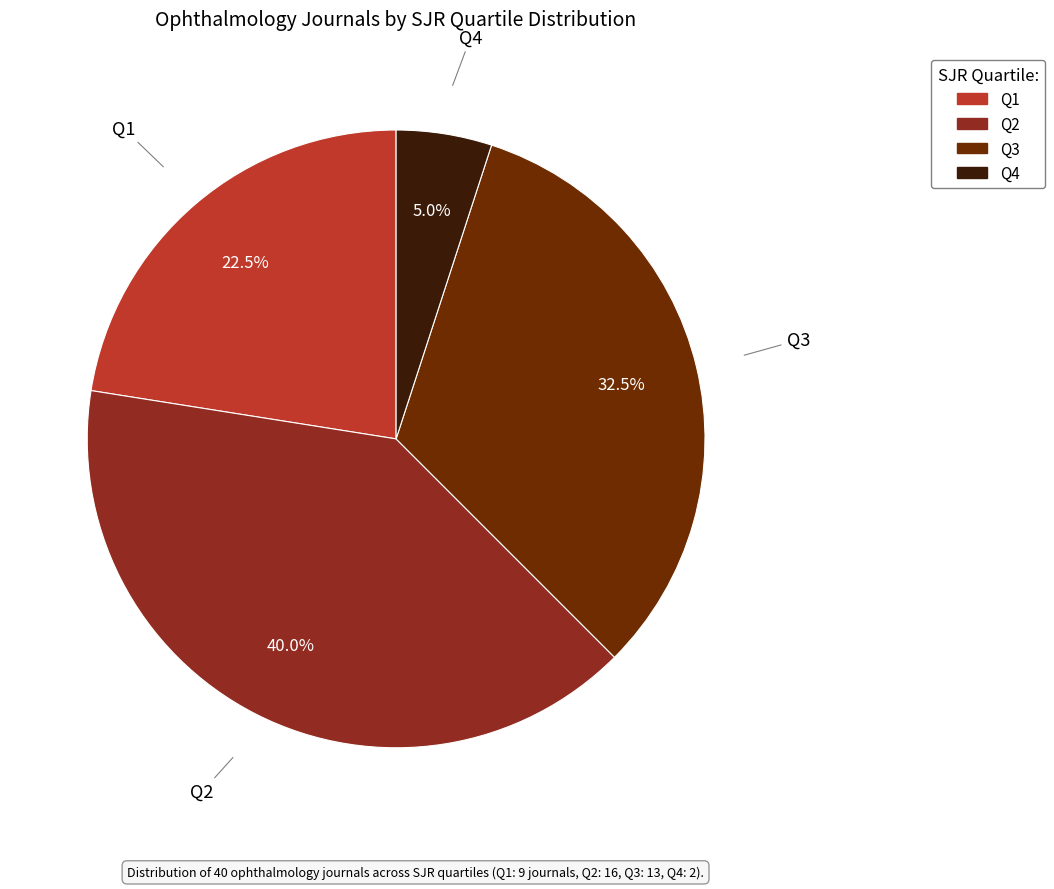

Which category has the biggest portion of the pie?

Q2